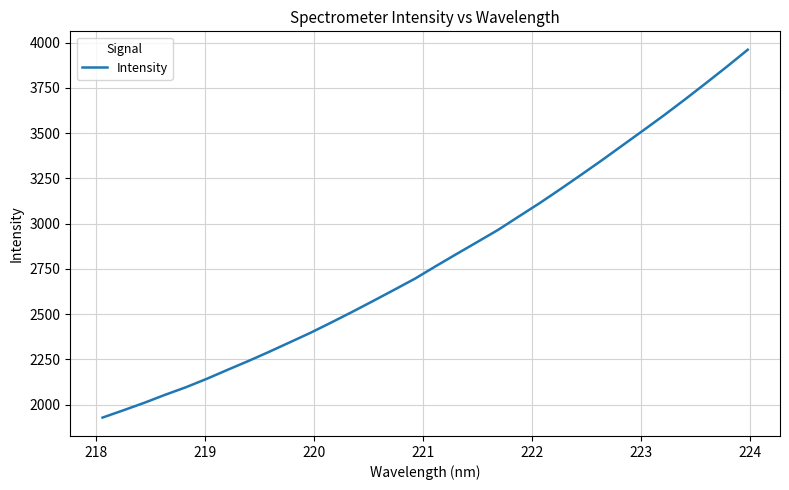

What is the maximum value shown in the chart?

3961.0